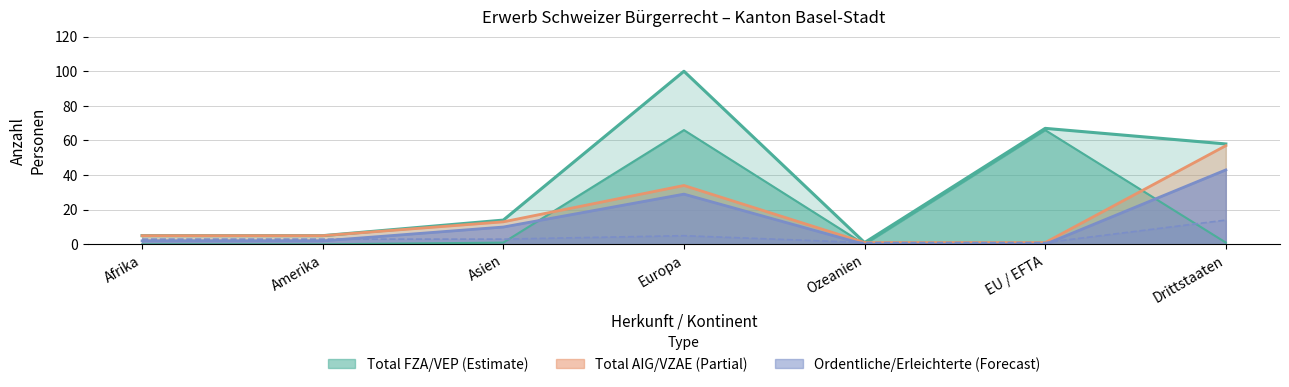

The value of Erleichterte Einbürgerungen (AIG) at Ozeanien is 1. True or false?

True